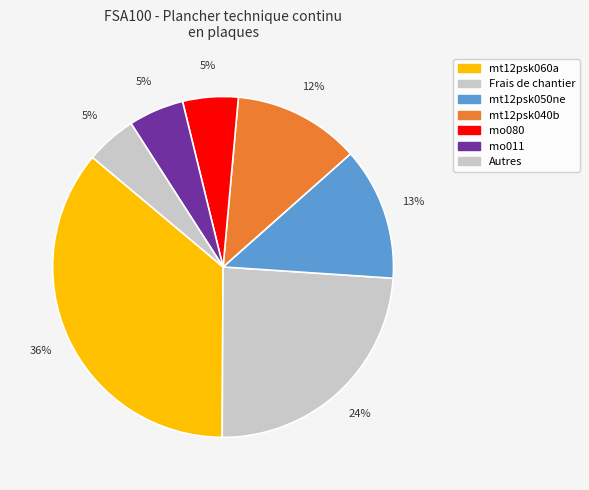

How many segments does this pie chart have?

7